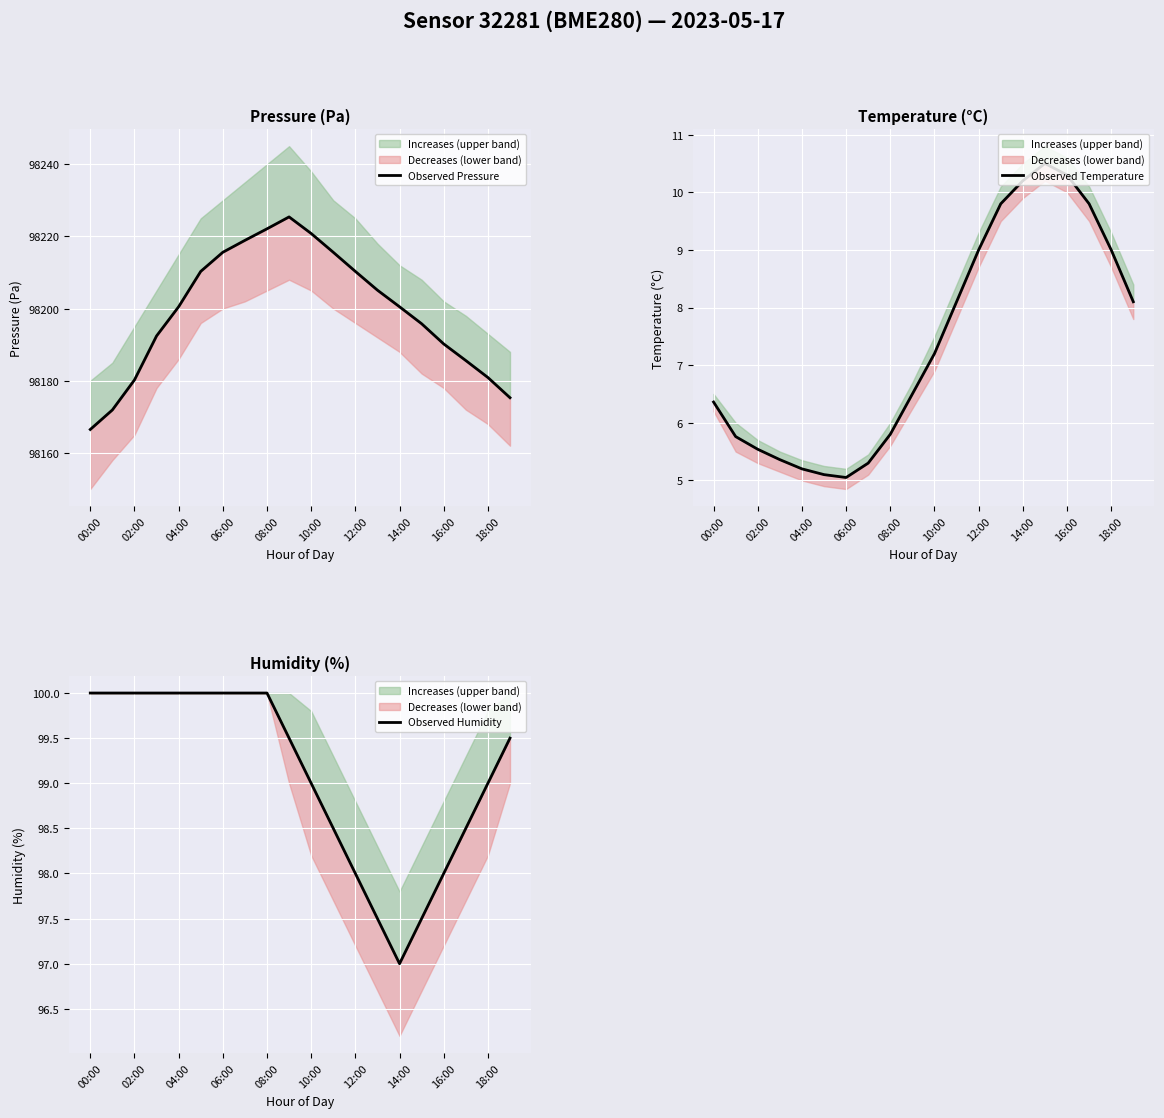

How many series are shown in this chart?

3